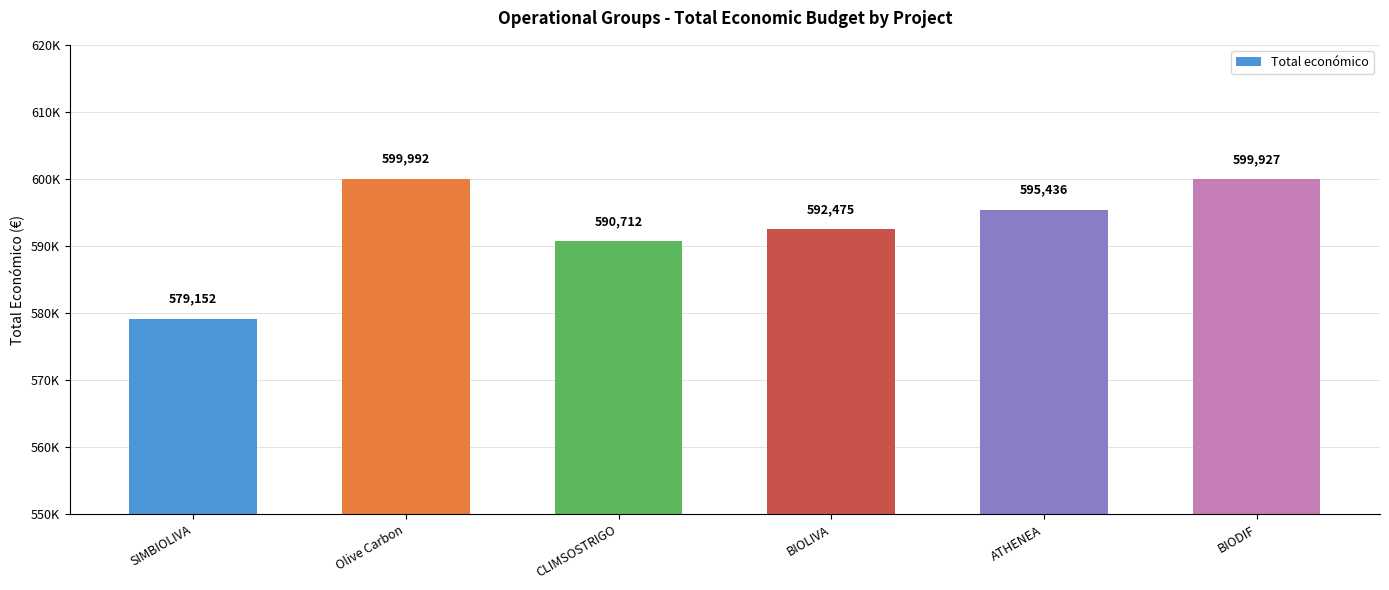

What is the sum of the values at BIODIF and SIMBIOLIVA?

1179079